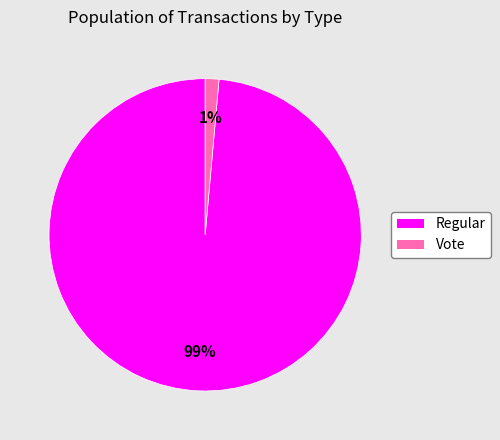

Is there any slice that represents more than half of the pie?

Yes